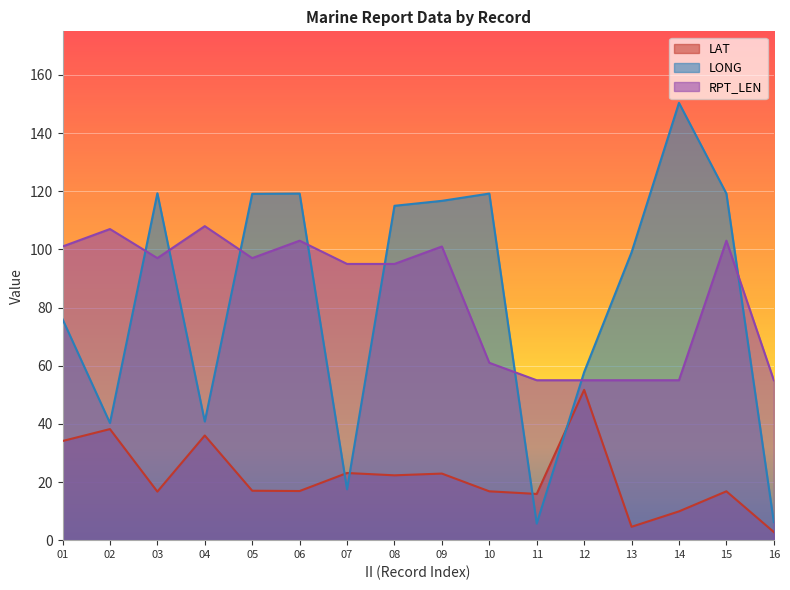

The value of LAT at 03 is 16.7. True or false?

True